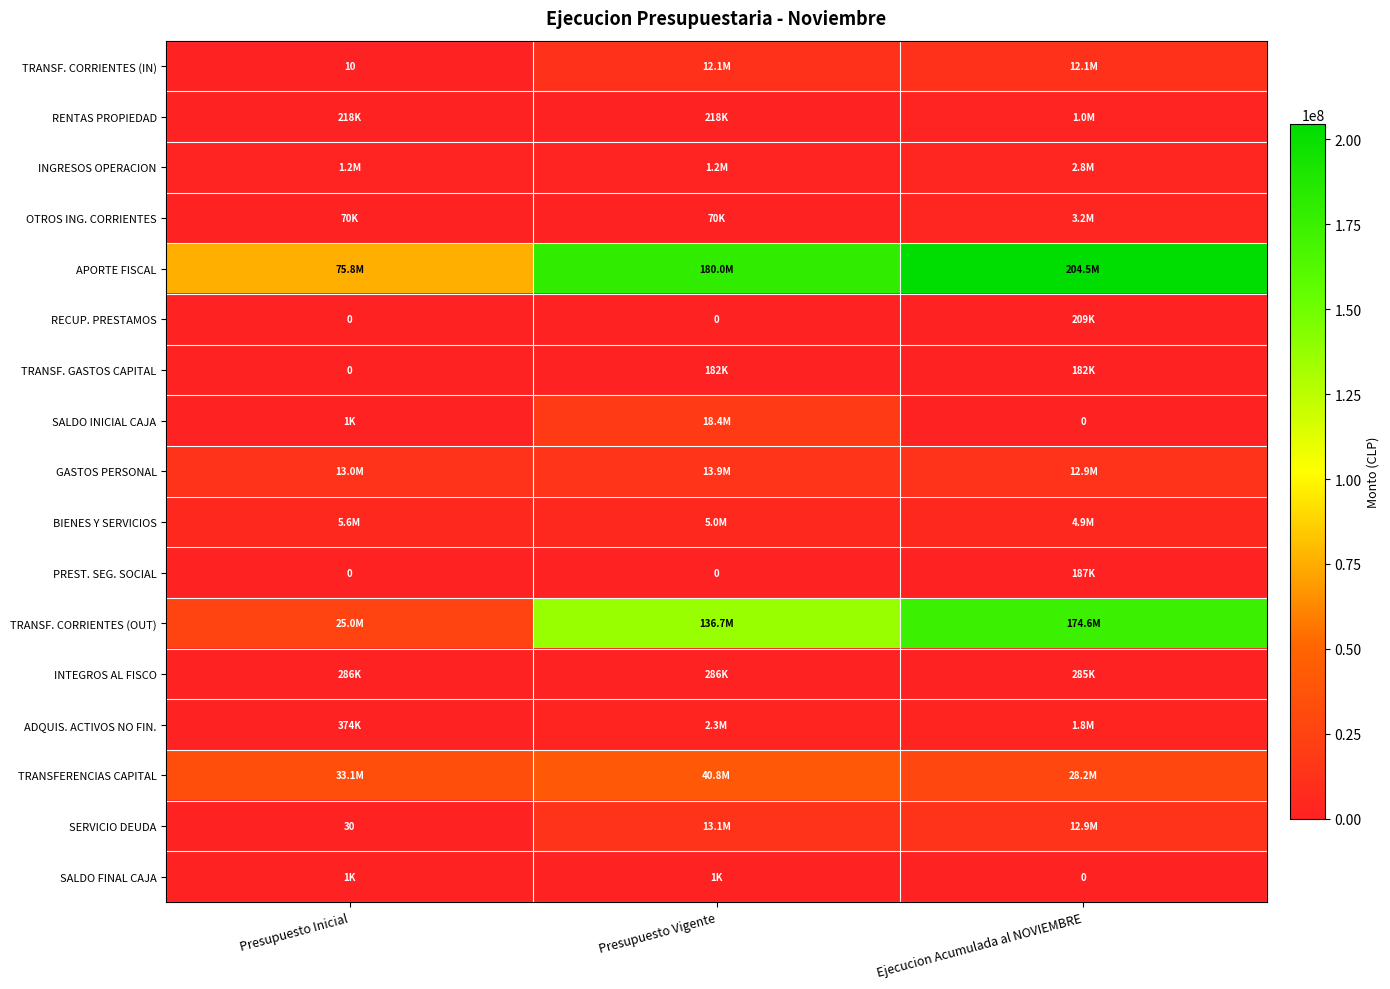

List the series in order of their peak value, lowest first.

SALDO FINAL CAJA, TRANSF. GASTOS CAPITAL, PREST. SEG. SOCIAL, RECUP. PRESTAMOS, INTEGROS AL FISCO, RENTAS PROPIEDAD, ADQUIS. ACTIVOS NO FIN., INGRESOS OPERACION, OTROS ING. CORRIENTES, BIENES Y SERVICIOS, TRANSF. CORRIENTES (IN), SERVICIO DEUDA, GASTOS PERSONAL, SALDO INICIAL CAJA, TRANSFERENCIAS CAPITAL, TRANSF. CORRIENTES (OUT), APORTE FISCAL